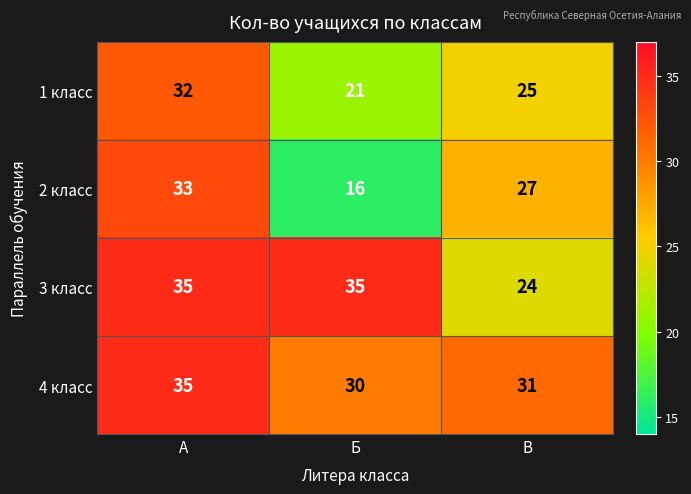

What is the minimum value shown in the chart?

16